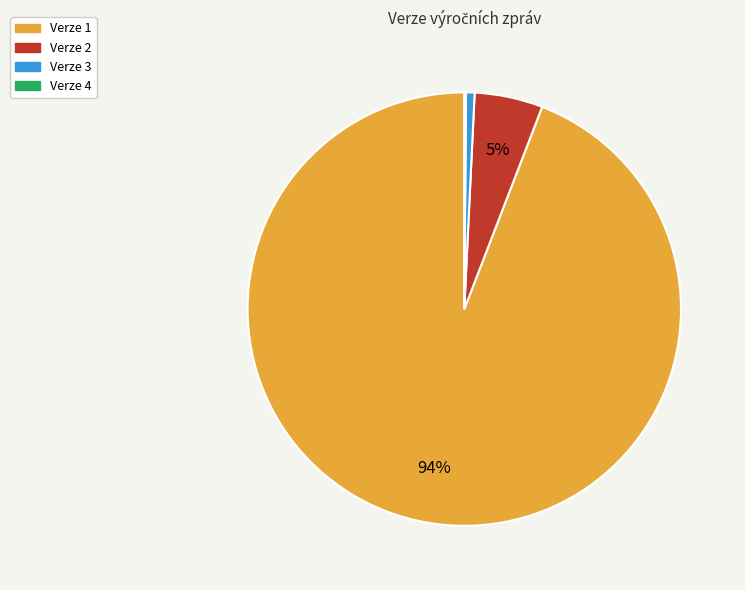

The Verze 3 slice represents 1% of the pie. True or false?

True